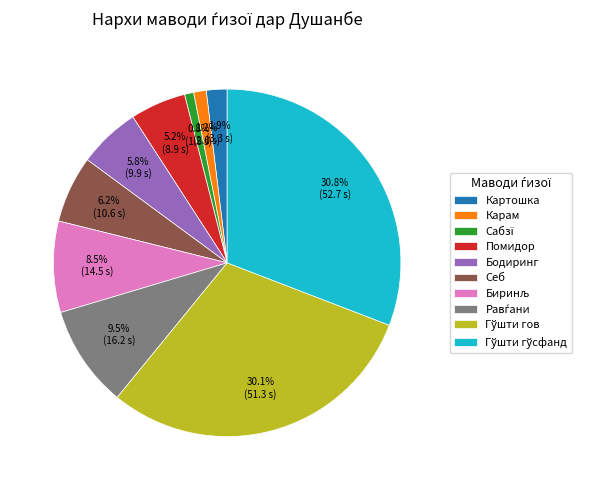

Does any single category account for the majority?

No